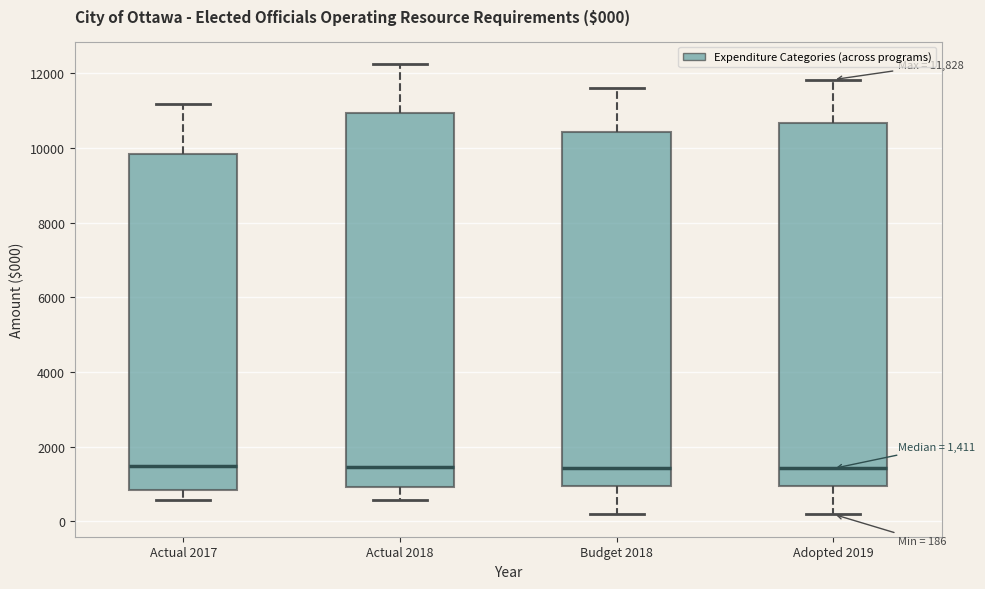

Comparing the boxes themselves (not the whiskers), which one is the tallest?

Actual 2018